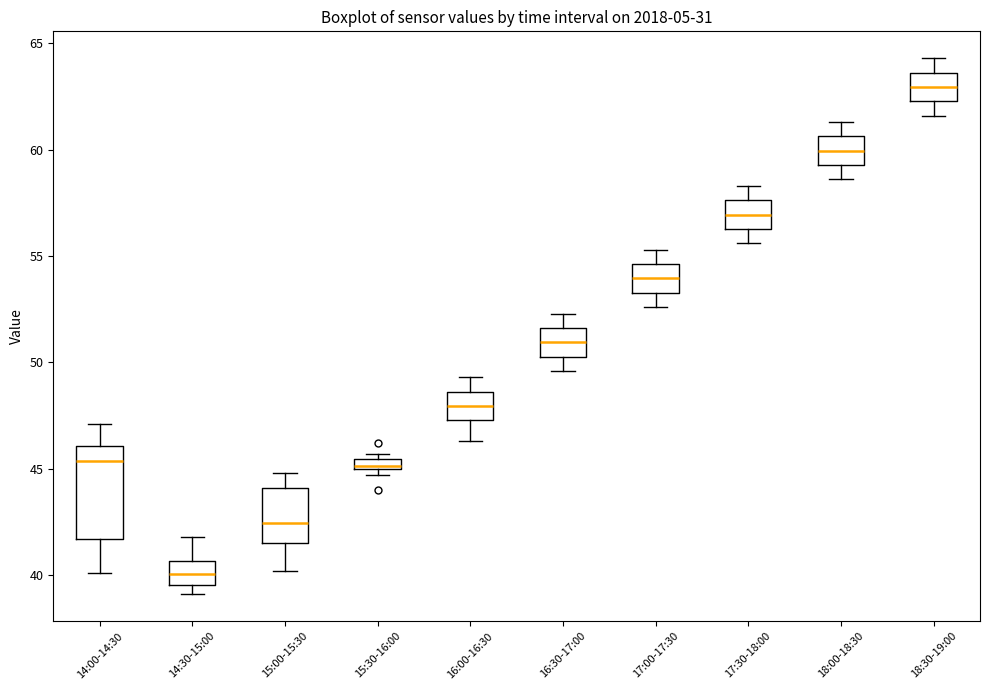

Which box's median line is the lowest?

14:30-15:00